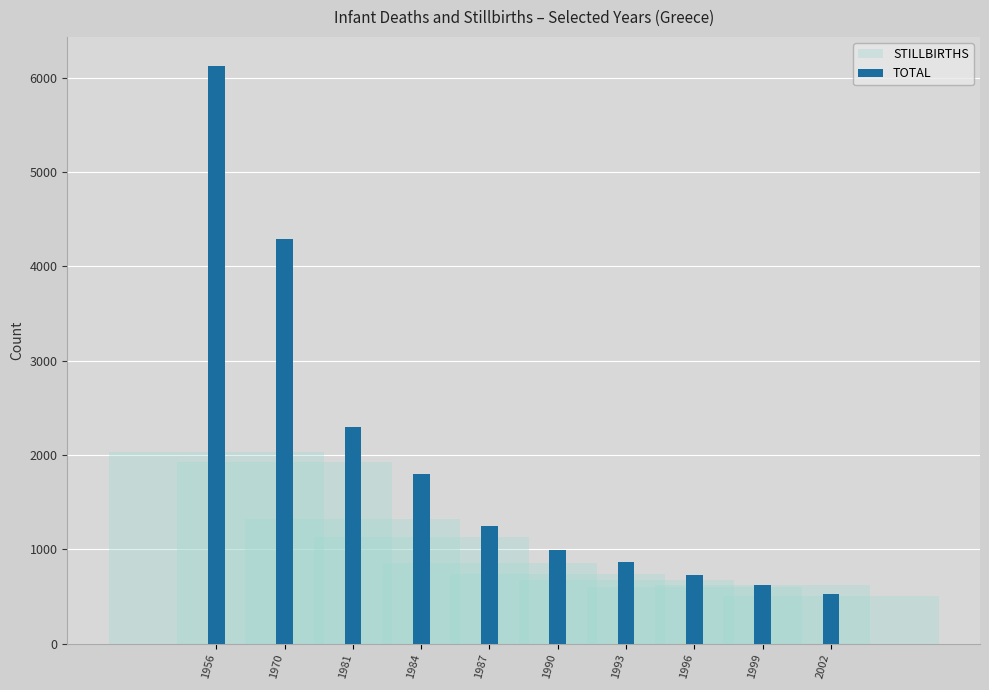

What is the total value across all series at 1996?

1329